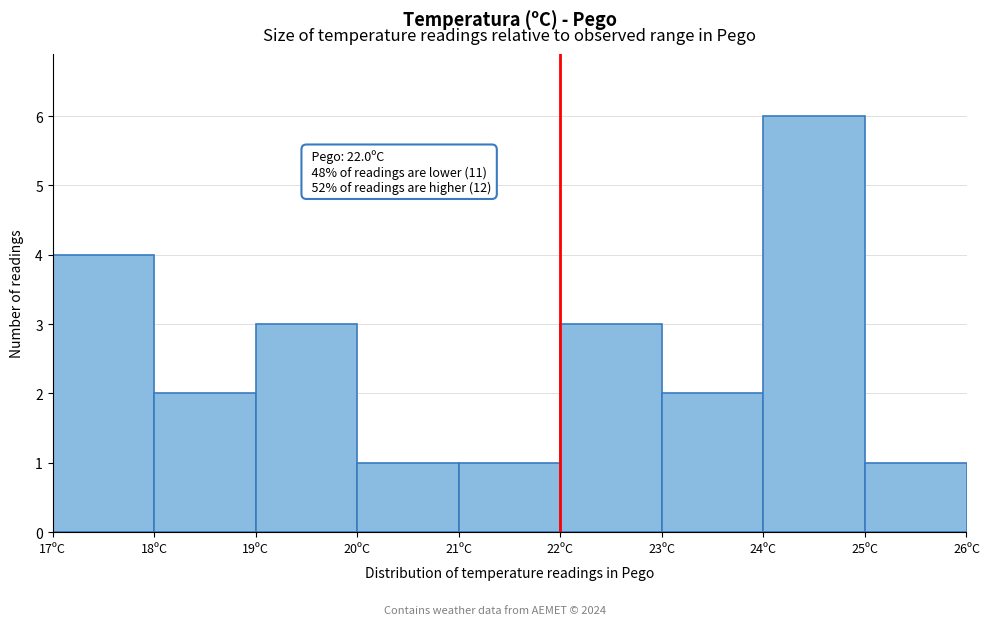

Over which range of the x-axis is the bar tallest?

24 to 25